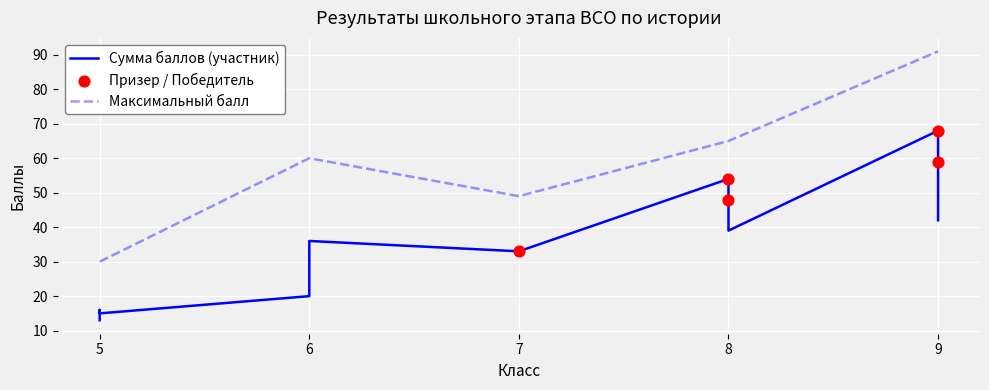

At which category is the sum across all series the highest?

9